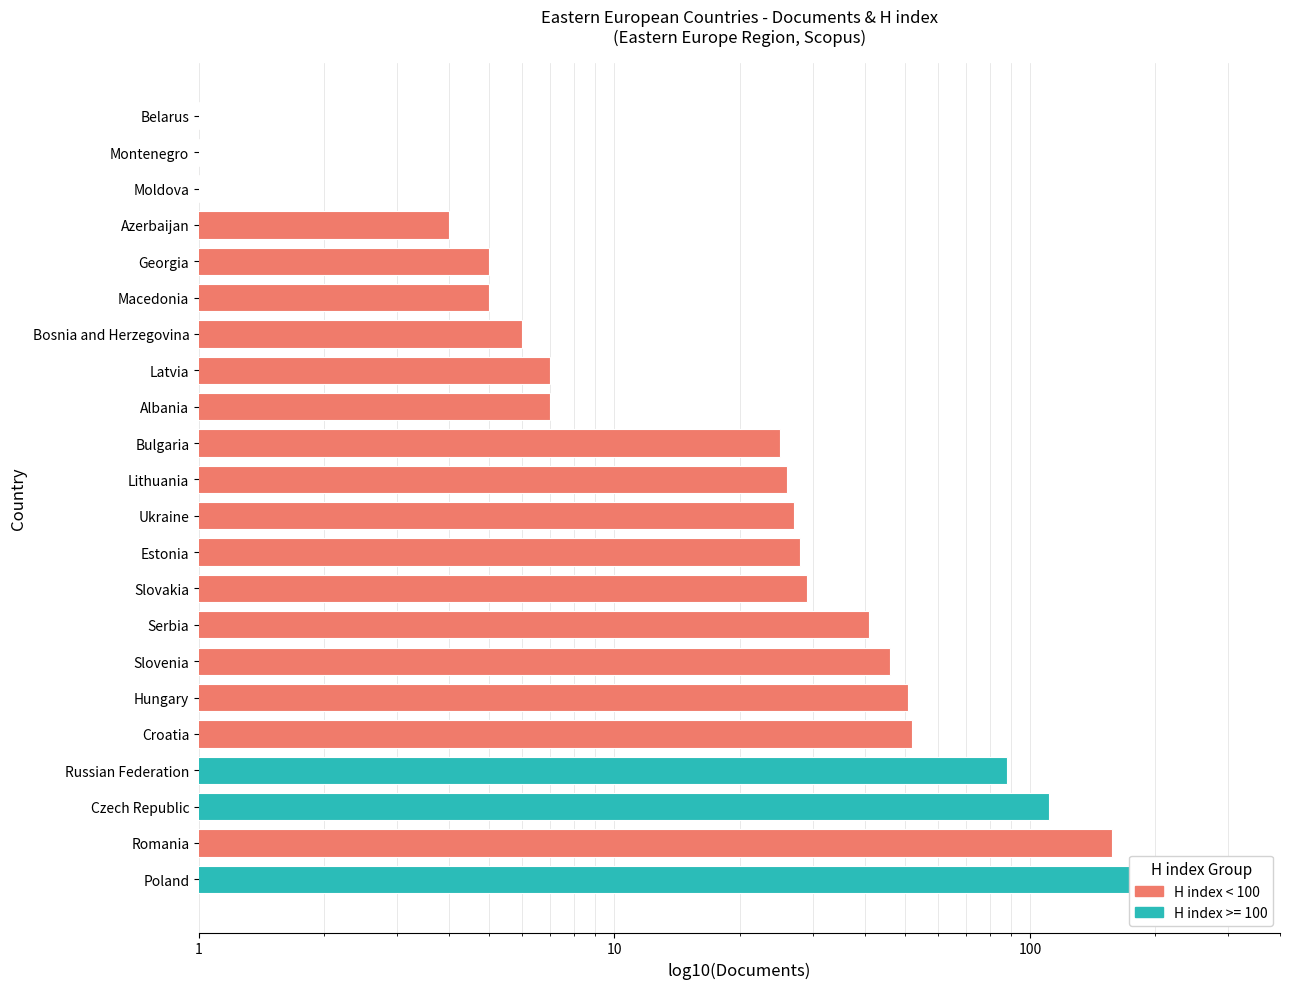

What is the difference between the maximum and minimum values?

251